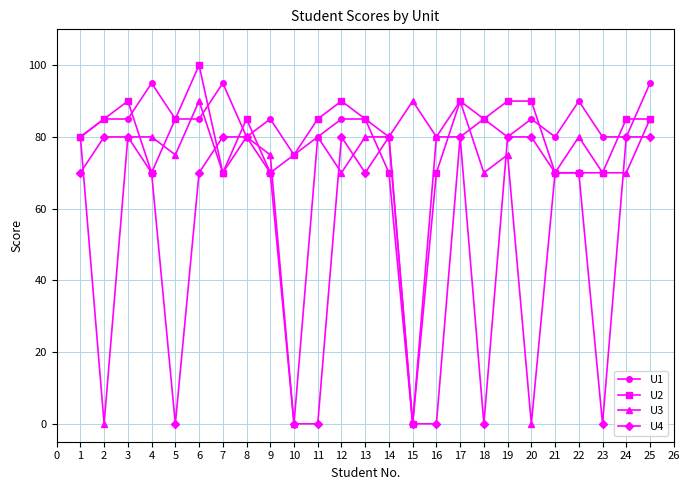

At which category does U2 reach its first local valley?

4